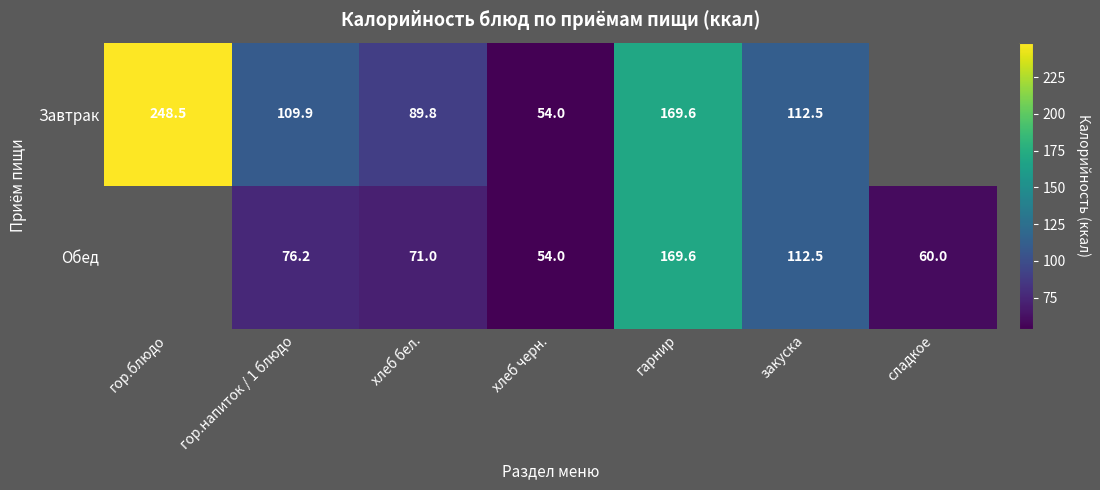

Is it true that Обед equals 279.7 at гарнир?

False